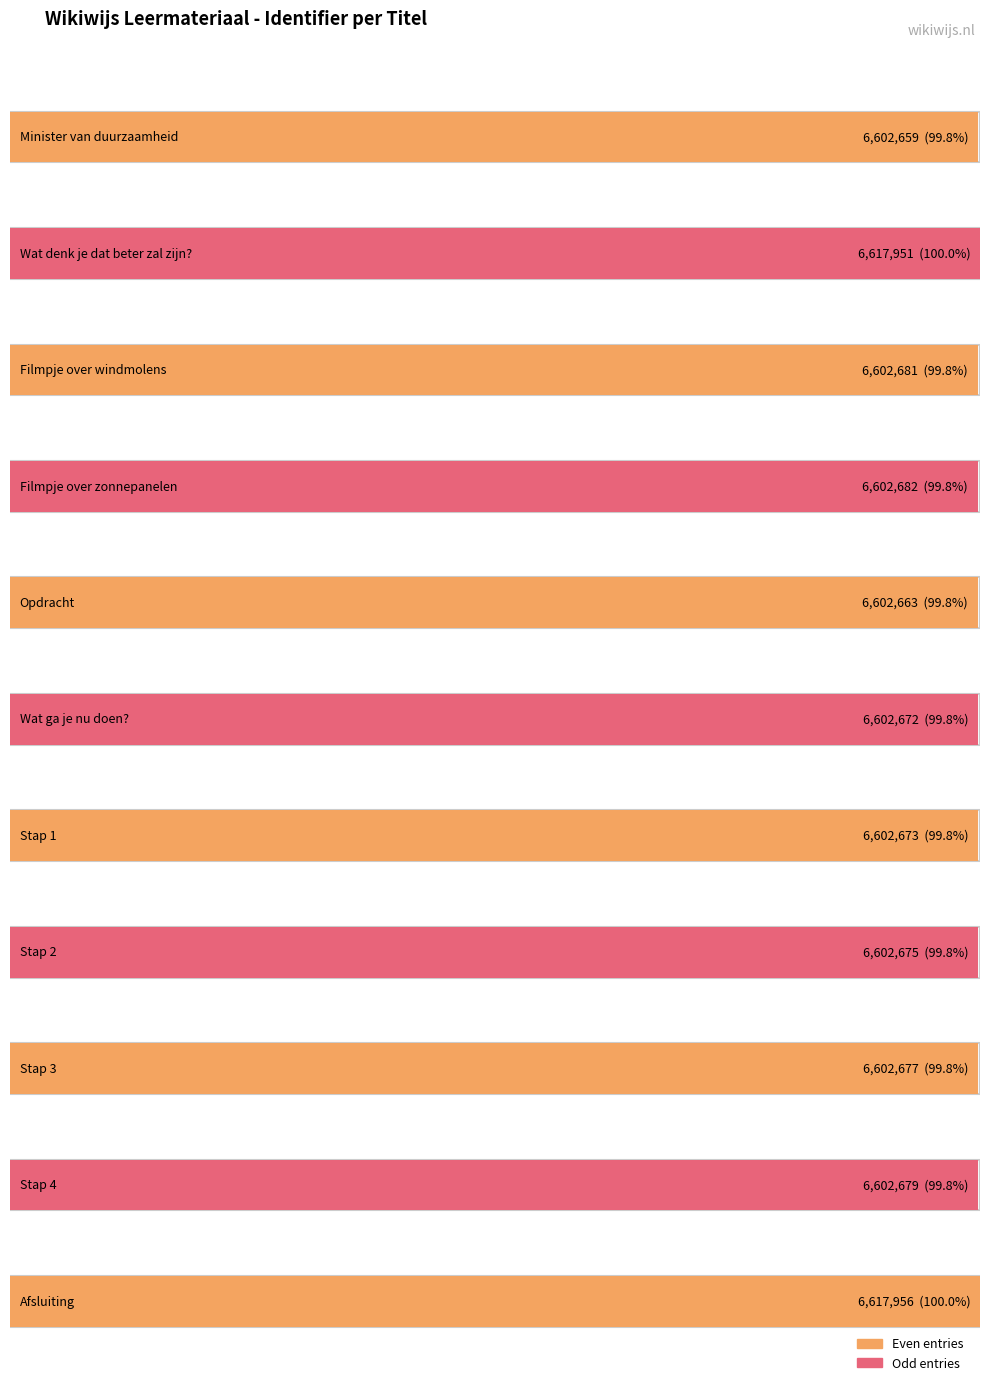

Rank the categories by value from highest to lowest.

Afsluiting, Wat denk je dat beter zal zijn?, Filmpje over zonnepanelen, Filmpje over windmolens, Stap 4, Stap 3, Stap 2, Stap 1, Wat ga je nu doen?, Opdracht, Minister van duurzaamheid